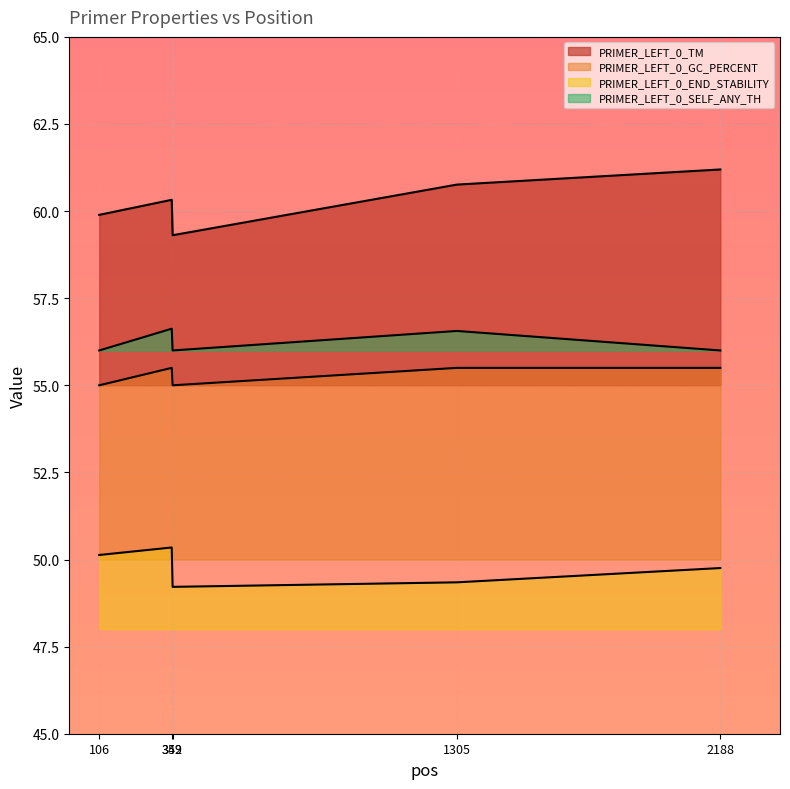

Which has a higher value, 1305 or 2188?

2188